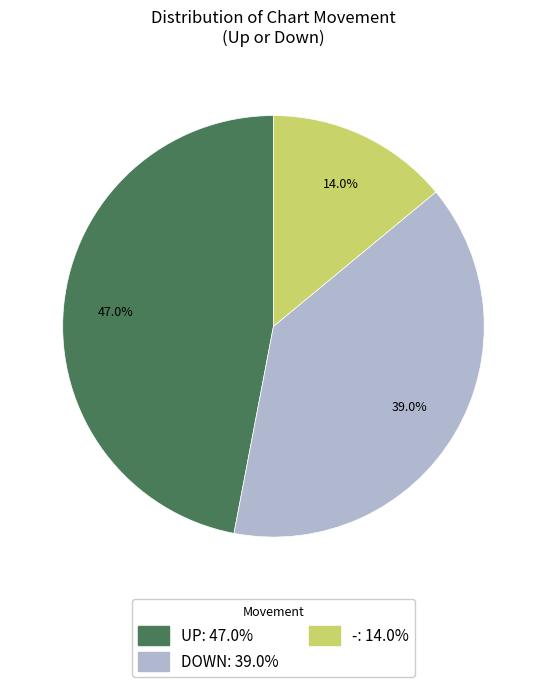

Is there a majority slice in this chart?

No